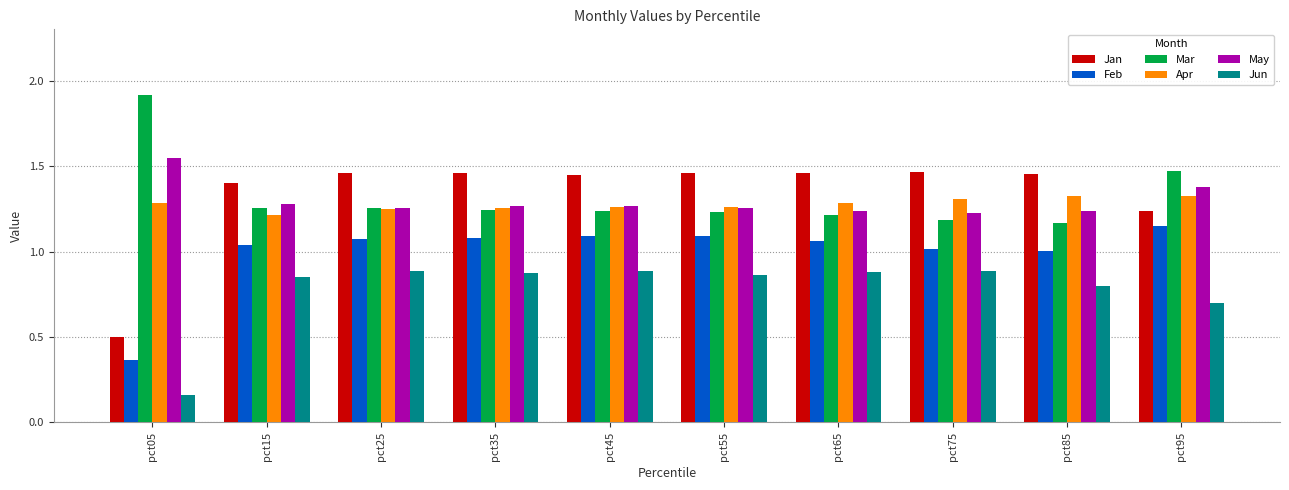

Is it true that May equals 1.3 at pct15?

True